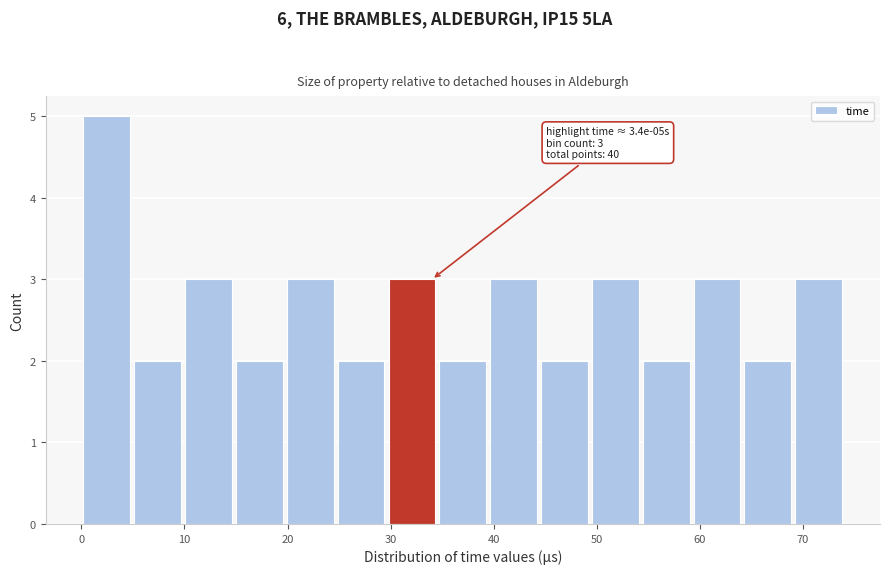

Which range on the x-axis has the tallest bar?

0 to 5